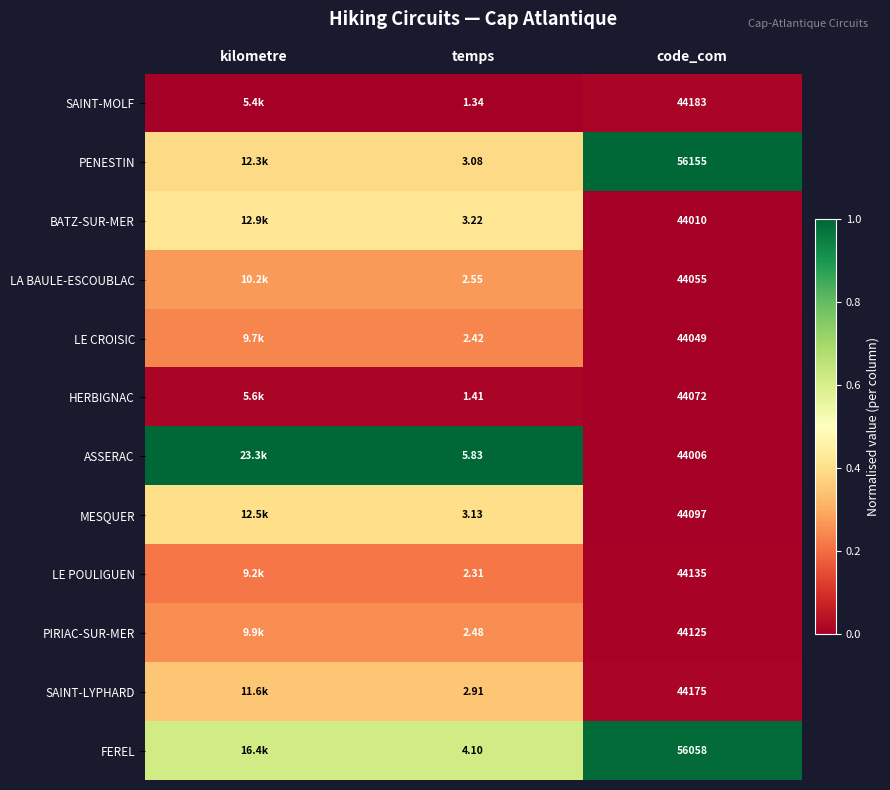

What is the total value across all series at temps?

34.8